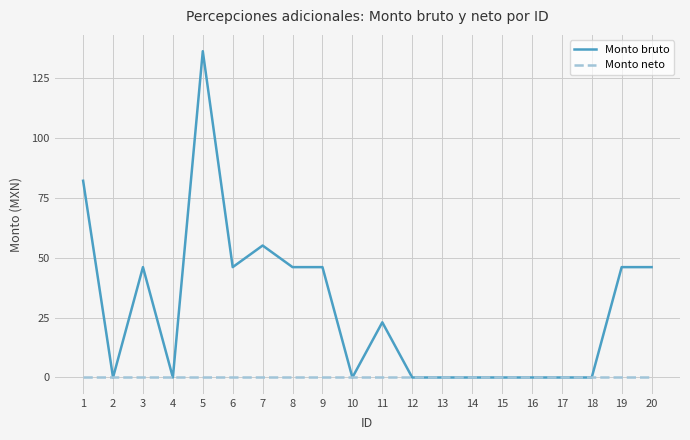

At which label does Monto bruto reach its peak?

5